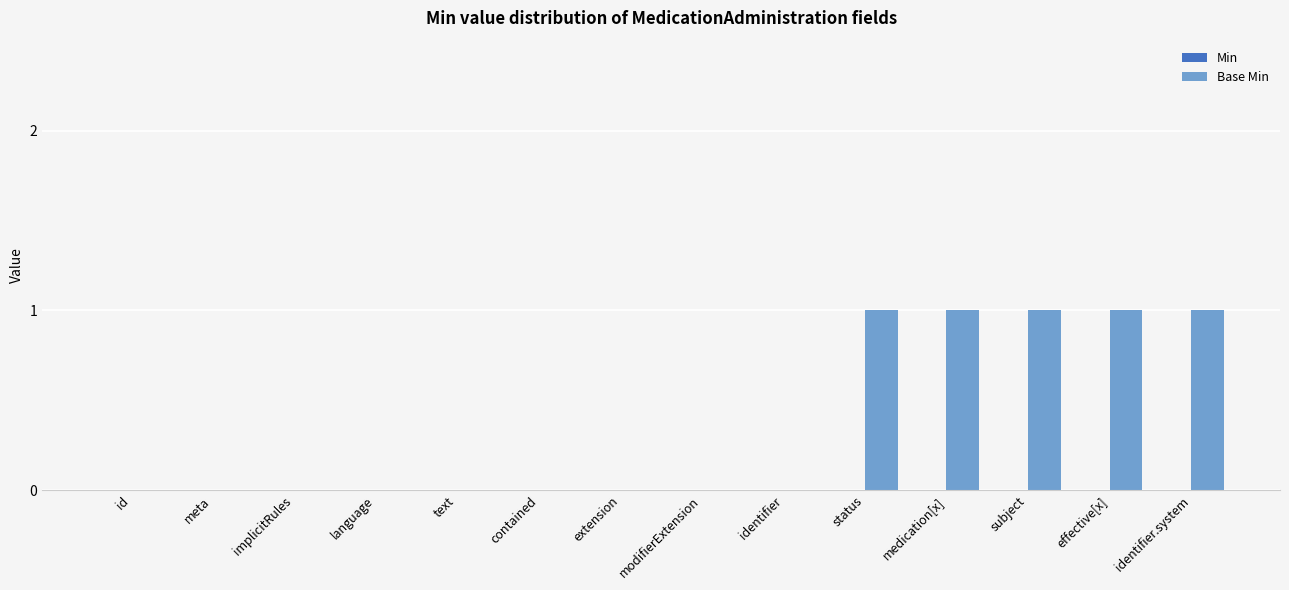

Reading right to left, extract all data points from this chart.

identifier.system=1	effective[x]=1	subject=1	medication[x]=1	status=1	identifier=0	modifierExtension=0	extension=0	contained=0	text=0	language=0	implicitRules=0	meta=0	id=0